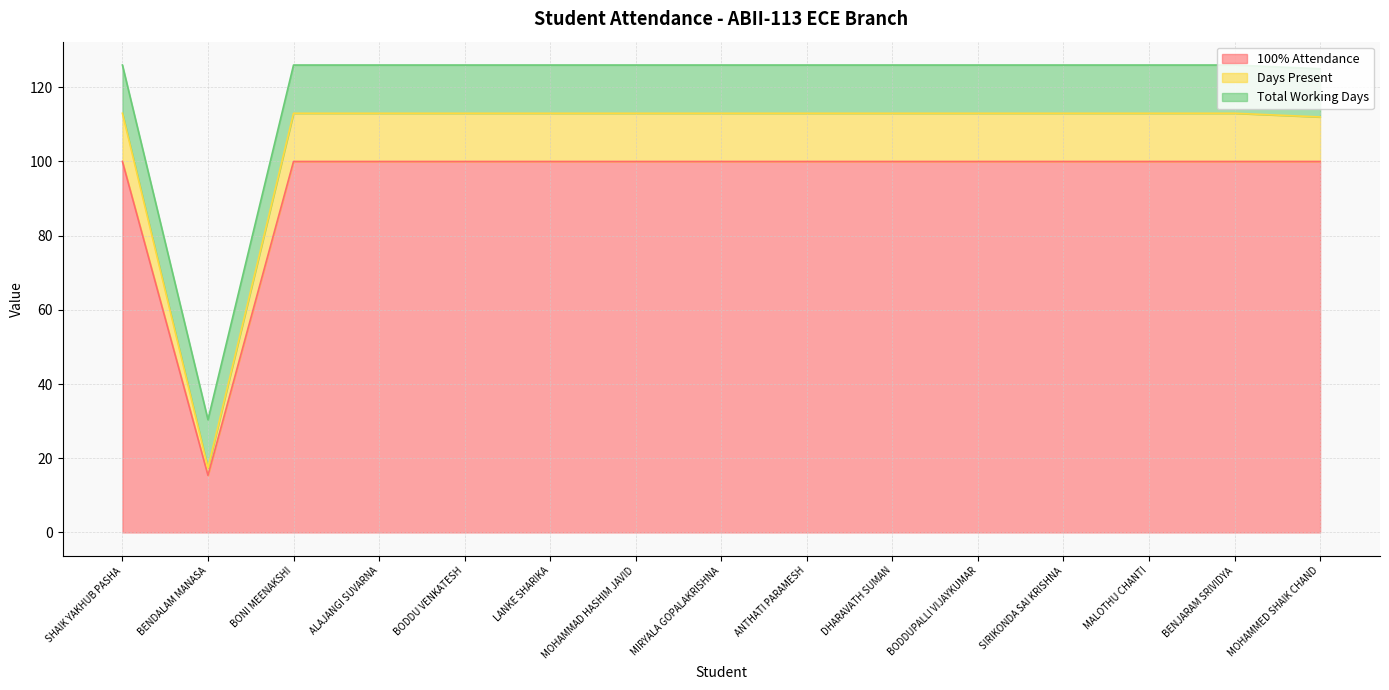

Where is 100% Attendance nearest to the value 57?

BENDALAM MANASA